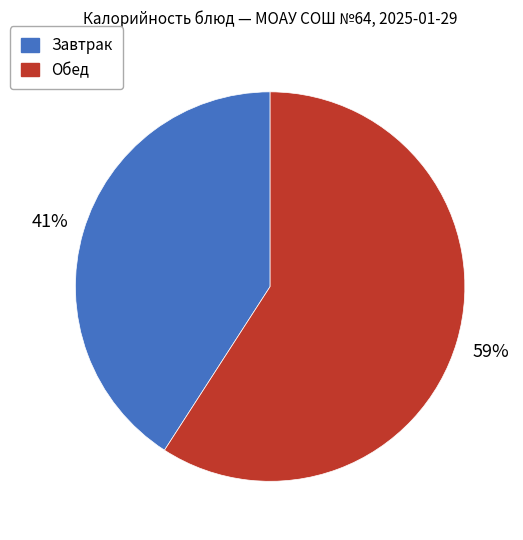

Does any single category account for the majority?

Yes